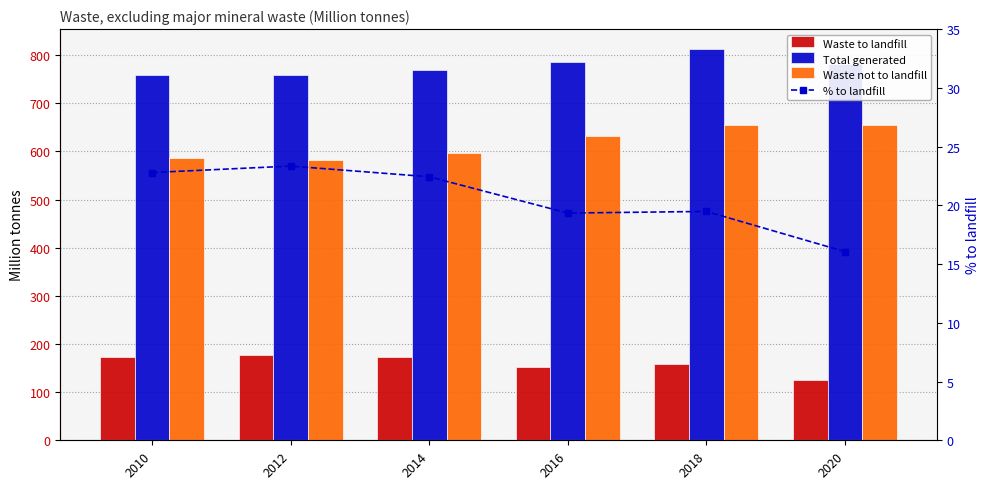

What is the value of the % to landfill bar at the 5th from the left?

19.5